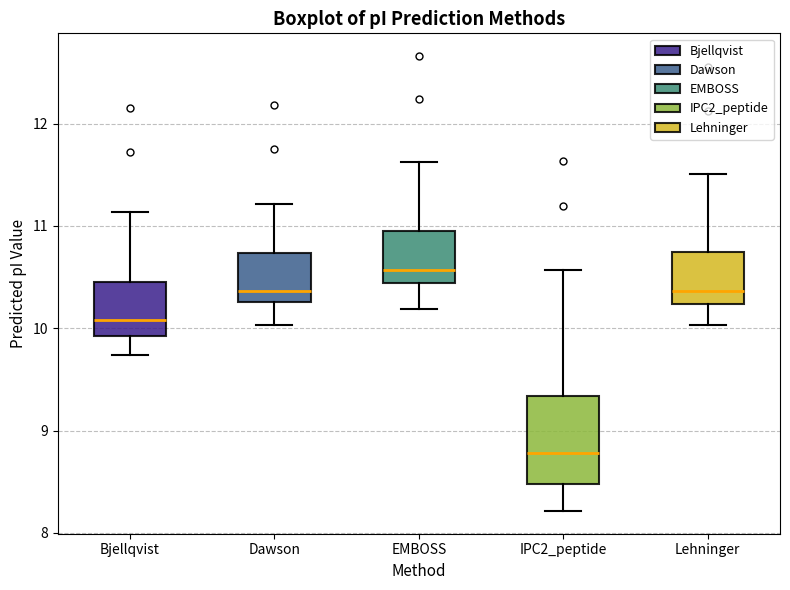

Reading left to right, read every box against the y-axis: the position of its median line, the range the box covers, and the ends of its whiskers. The values are not printed on the chart, so give them approximately, as read against the axis.

Bjellqvist: median 10.1, box 9.9 to 10.5, whiskers 9.7 to 11.1
Dawson: median 10.4, box 10.3 to 10.7, whiskers 10.0 to 11.2
EMBOSS: median 10.6, box 10.4 to 11.0, whiskers 10.2 to 11.6
IPC2_peptide: median 8.8, box 8.5 to 9.3, whiskers 8.2 to 10.6
Lehninger: median 10.4, box 10.2 to 10.7, whiskers 10.0 to 11.5